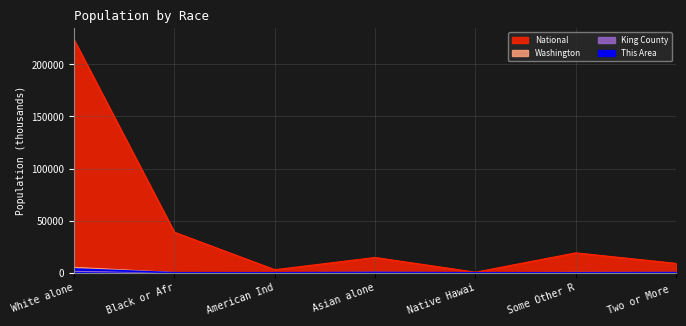

What is the difference between the maximum and minimum values in the This Area series?

3644.0